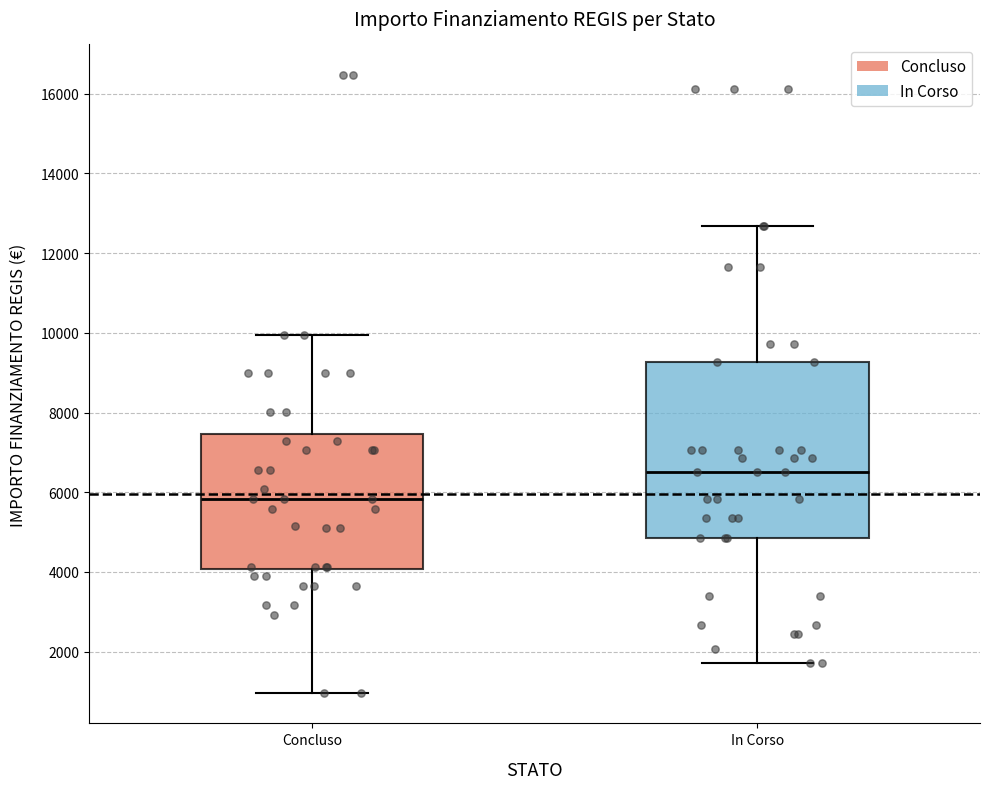

Where is the upper edge of the box for In Corso on the y-axis? The values are not printed on the chart, so give them approximately, as read against the axis.

9200